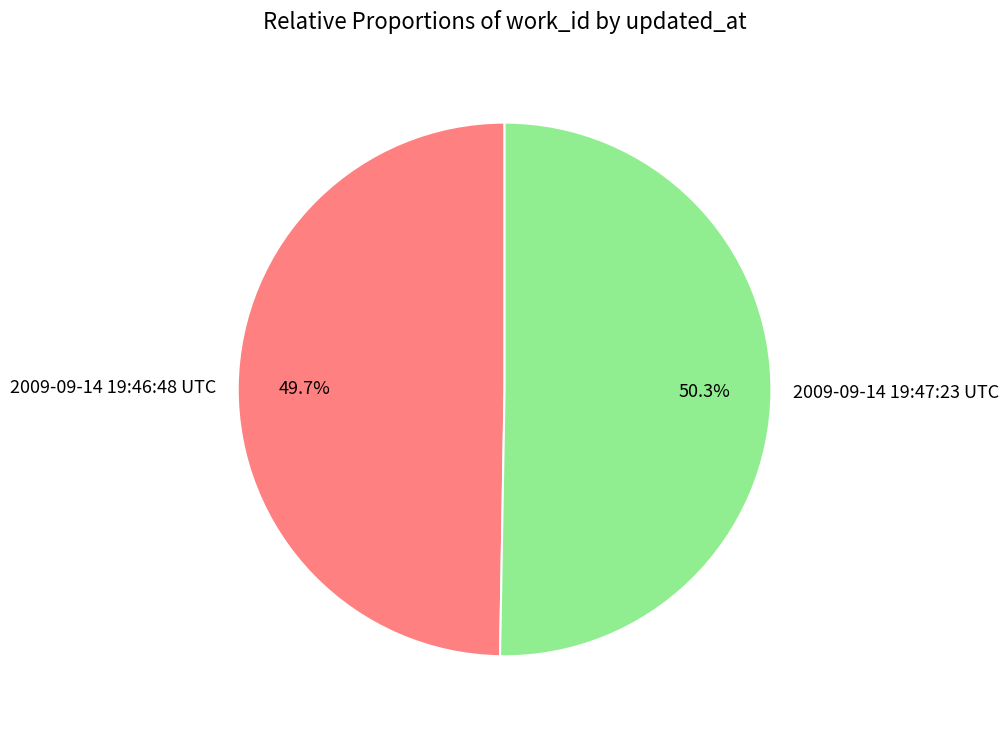

To the nearest percent, what is the difference between the largest and smallest slice percentages?

1%